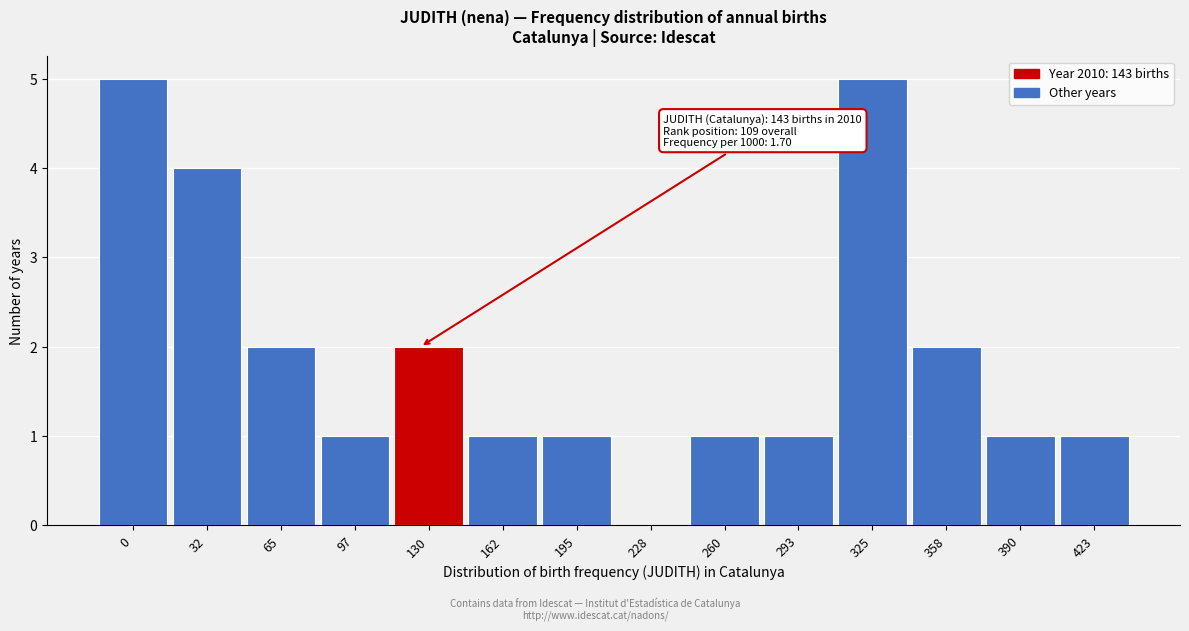

Reading right to left, what are all the values shown in this chart?

423=1	390=1	358=2	325=5	293=1	260=1	228=0	195=1	162=1	130=2	97=1	65=2	32=4	0=5